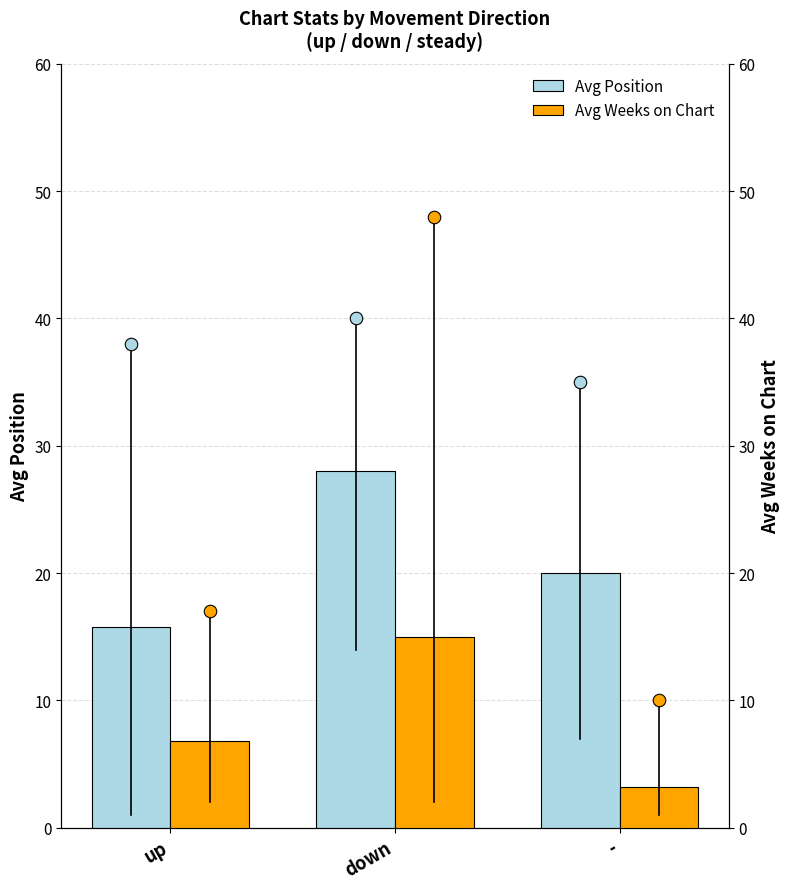

How many groups of bars are there?

3